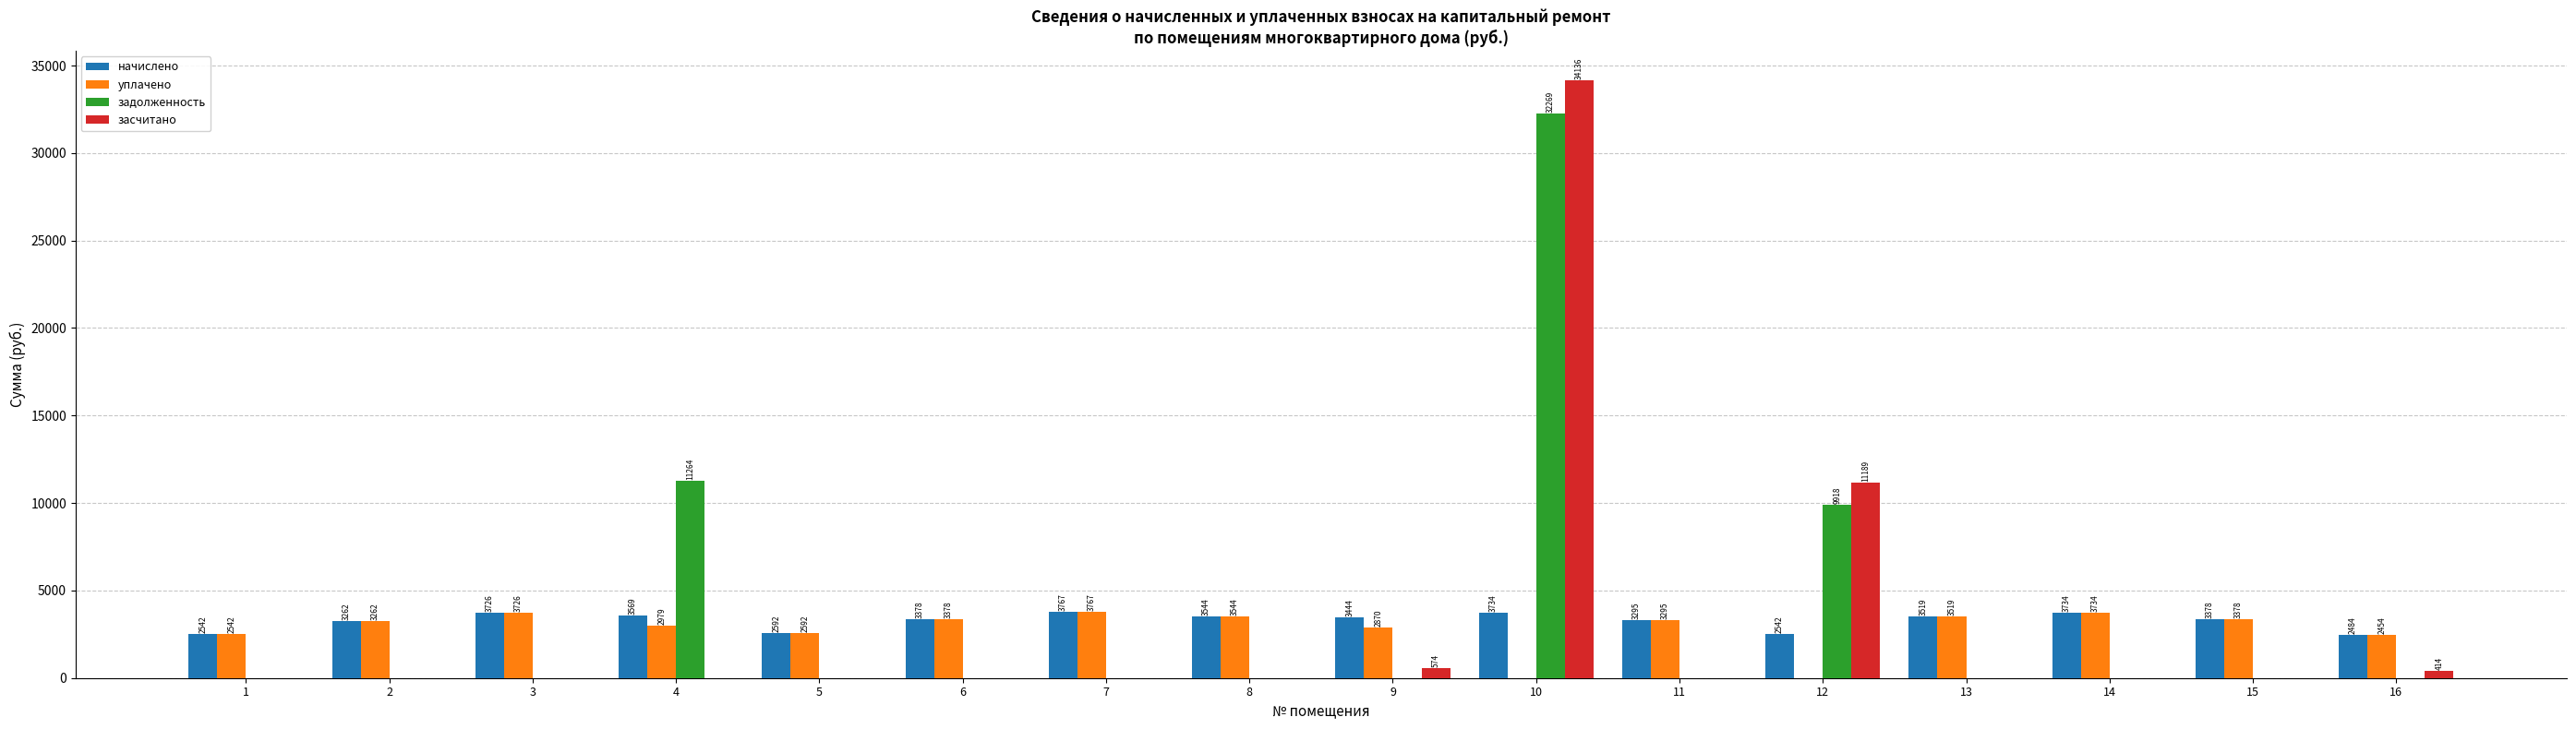

What are all the series names shown in the legend?

начислено, уплачено, задолженность, засчитано